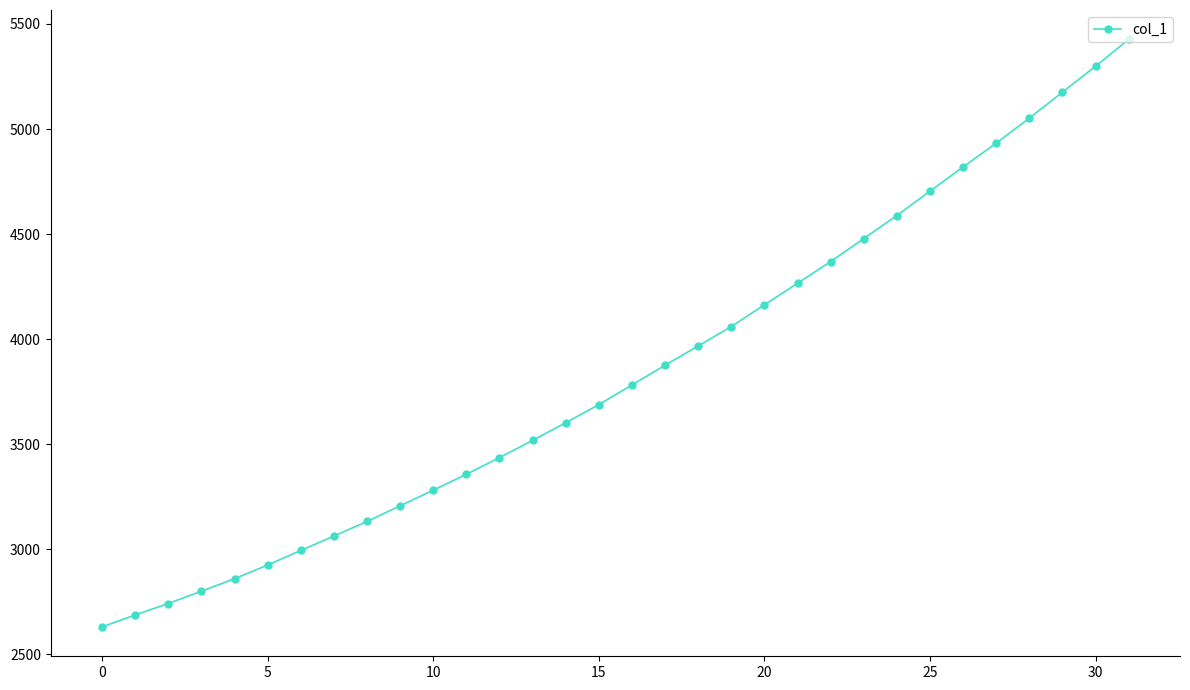

How many lines are shown in the chart?

1